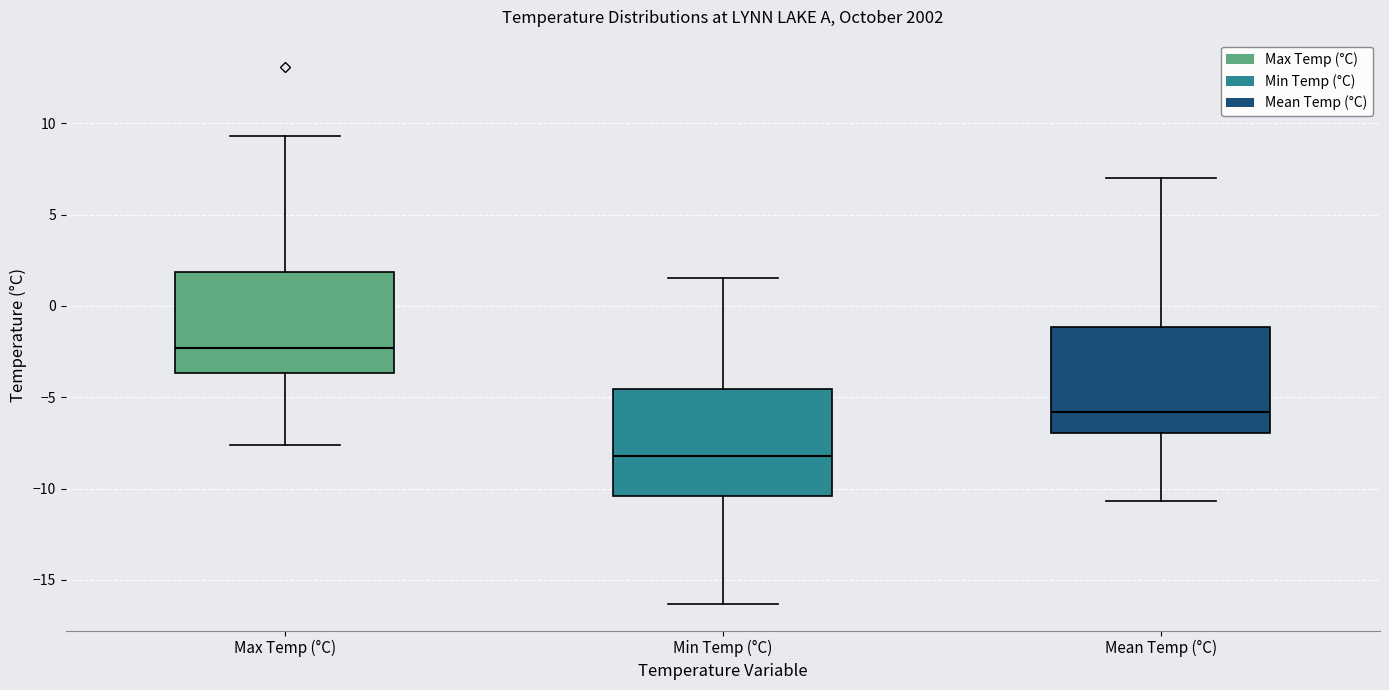

Which box's median line is the highest?

Max Temp (°C)